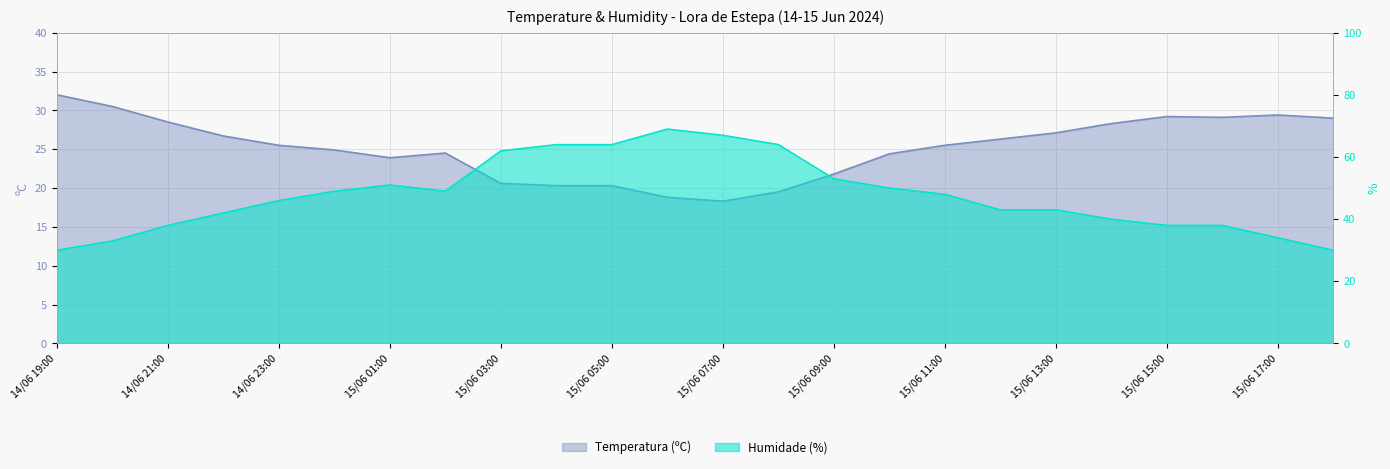

True or false: Temperatura (ºC) has more than 2 interior local peaks.

True